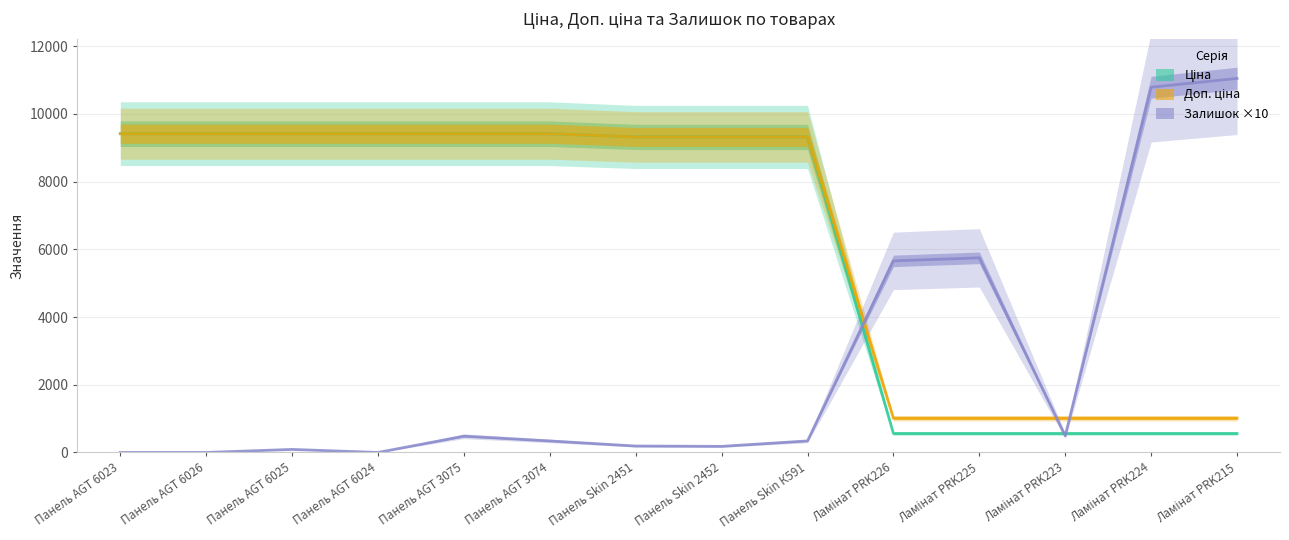

What are all the series names shown in the legend?

Ціна, Доп. ціна, Залишок ×10